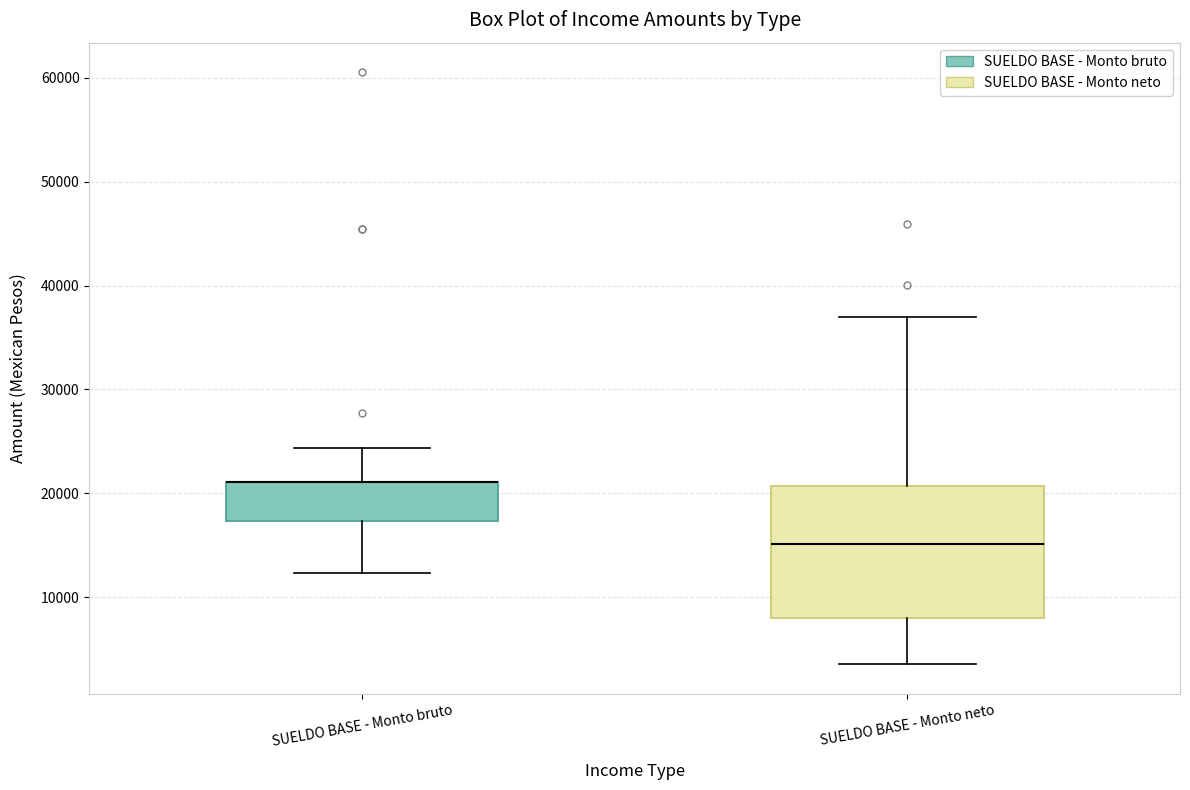

Which box is the tallest, from its lower edge to its upper edge?

SUELDO BASE - Monto neto